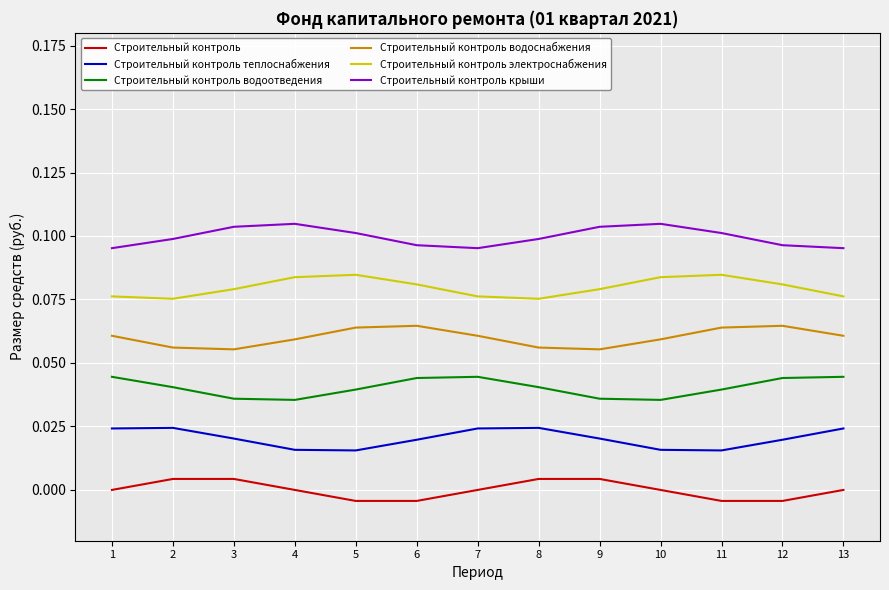

True or false: Строительный контроль теплоснабжения has a value of 0.0 at 6.

True